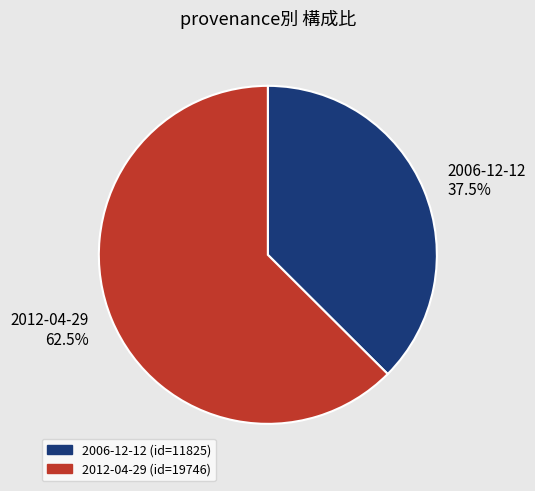

Count the number of slices in the pie.

2